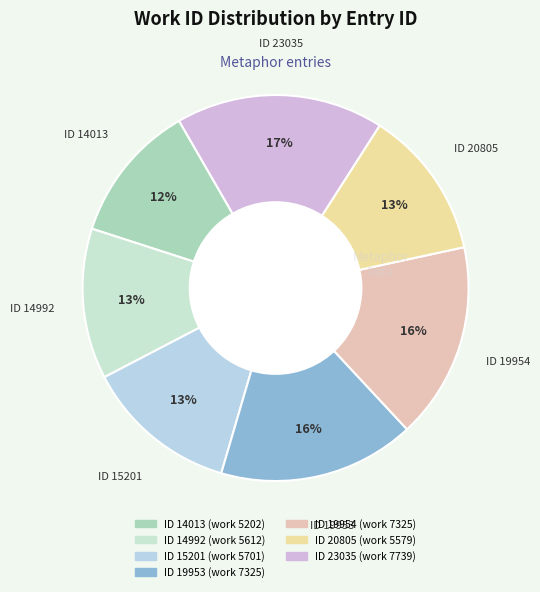

Is there a majority slice in this chart?

No